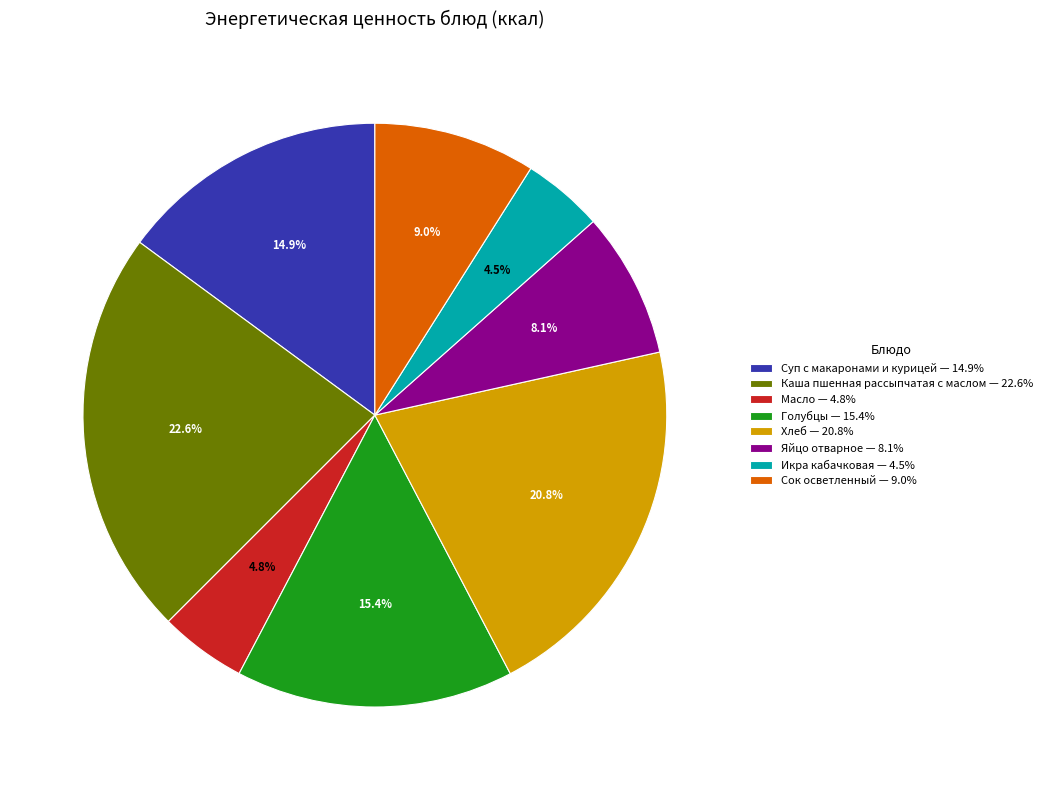

Is there any slice that represents more than half of the pie?

No